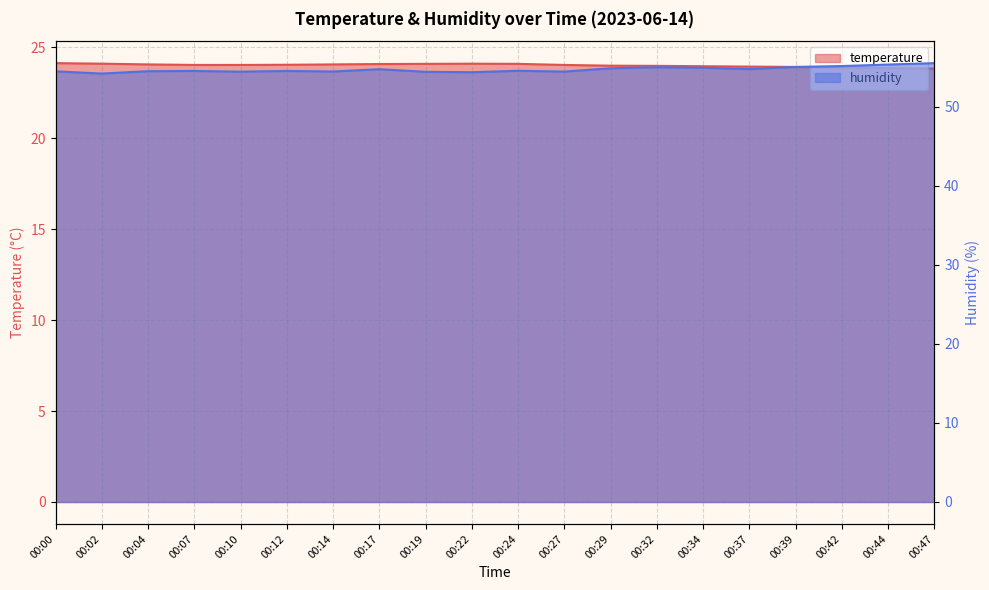

At which category is the sum across all series the highest?

00:47